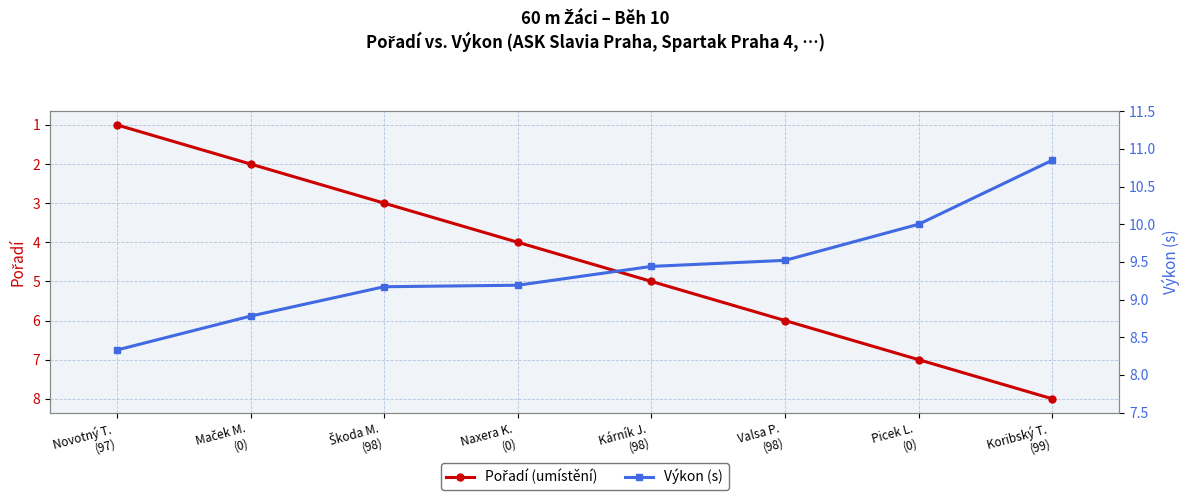

What is the difference between the highest and lowest values at Novotný T.
(97)?

7.3